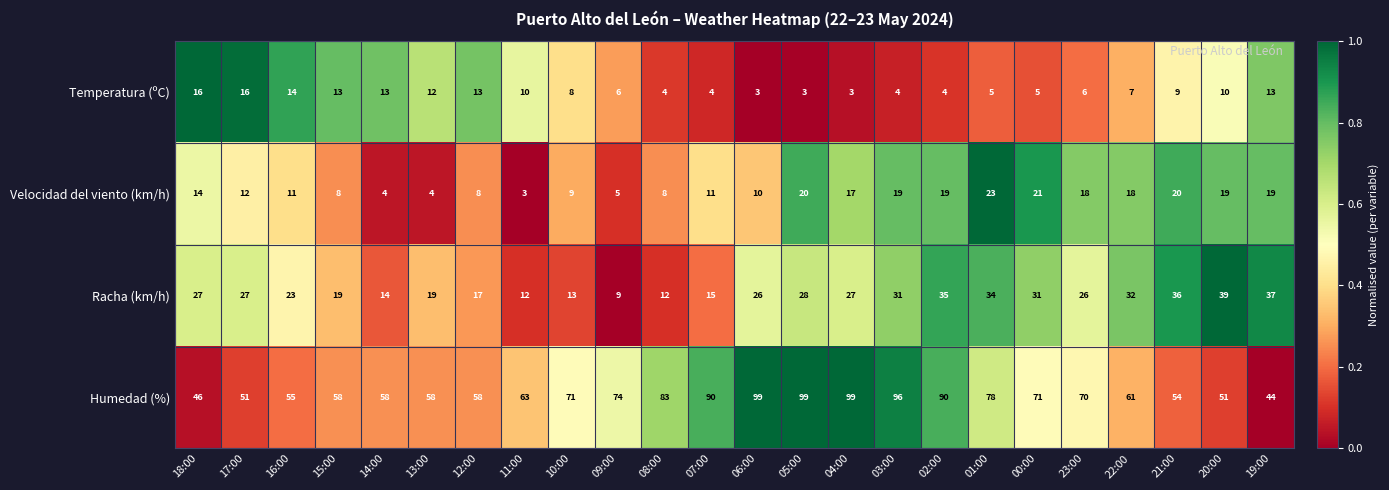

List the series in order of their peak value, highest first.

Humedad (%), Racha (km/h), Velocidad del viento (km/h), Temperatura (ºC)